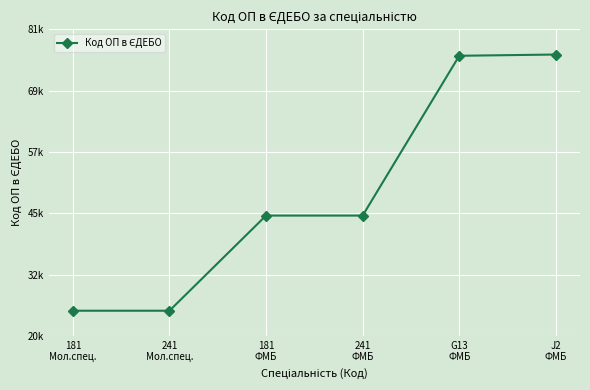

What is the sum of all values?

293576